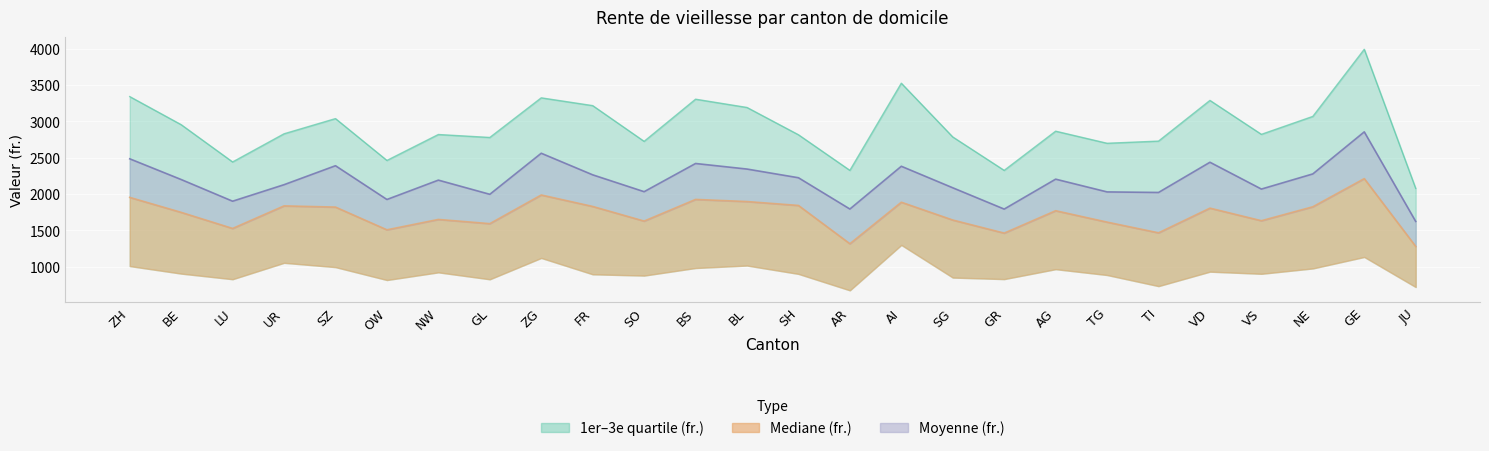

The 3e quartile (fr.) series shows 2725.5 at SO. True or false?

True